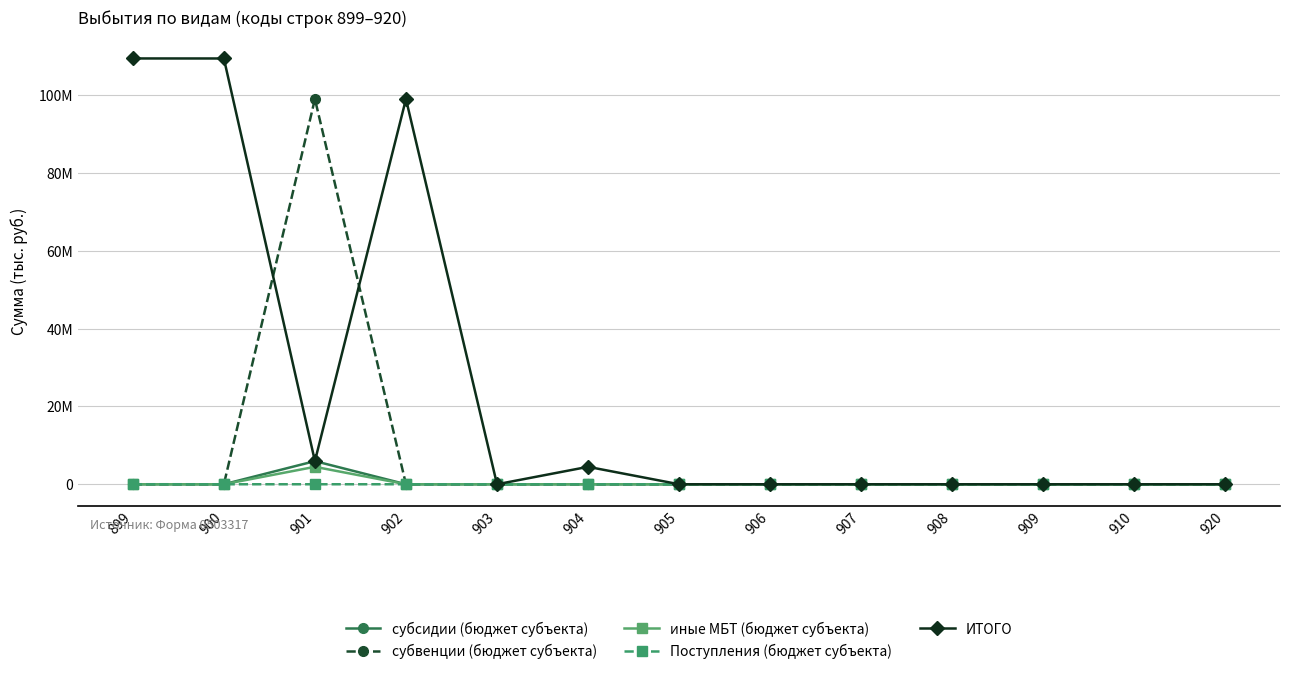

At which category does the chart reach its minimum across all series?

899